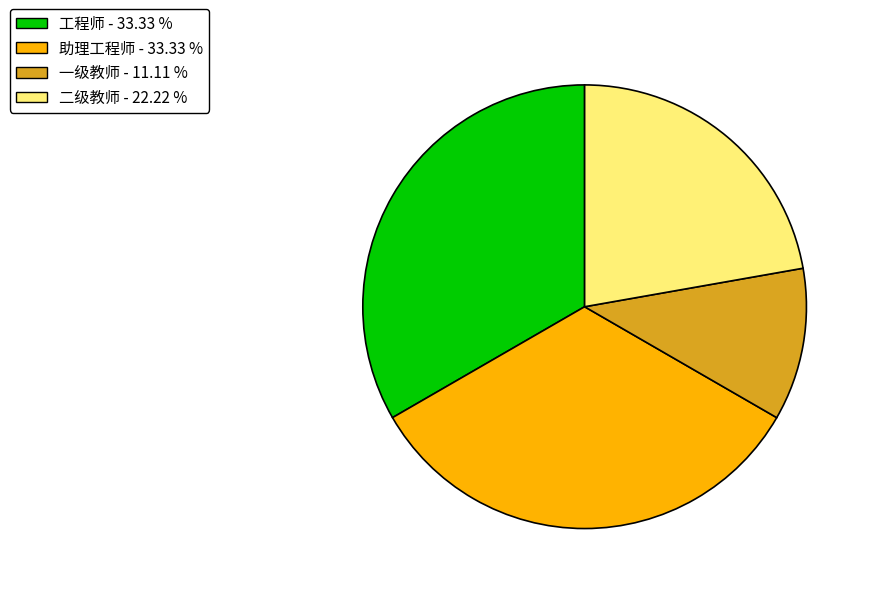

Combined, do 二级教师 and 工程师 account for over 50%?

Yes